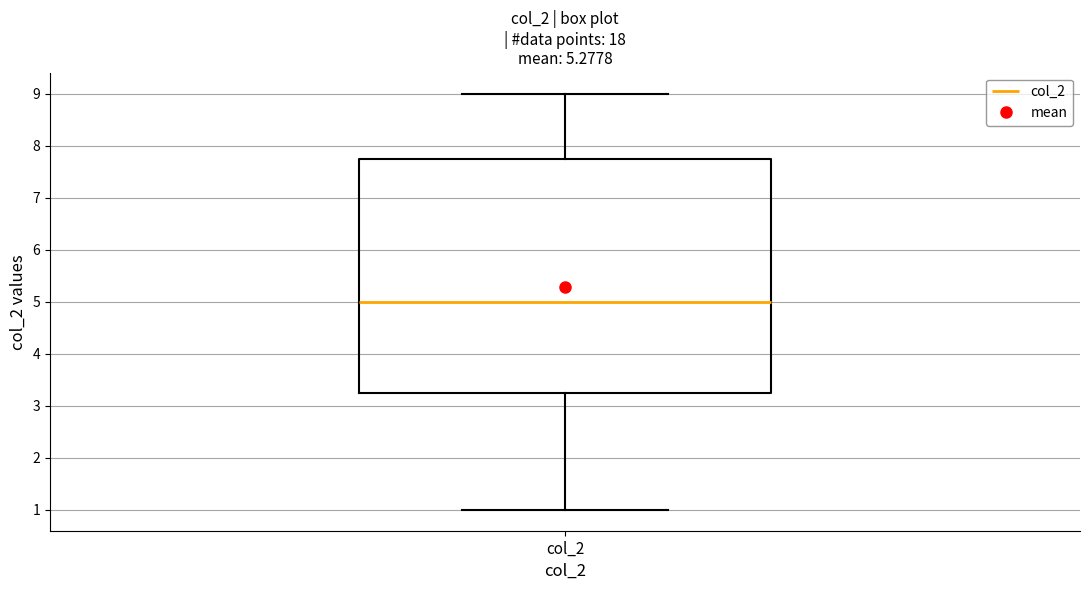

Read this box plot against the y-axis: the position of the median line, the range covered by the box, and the ends of both whiskers. The values are not printed on the chart, so give them approximately, as read against the axis.

median 5.0, box 3.3 to 7.8, whiskers 1.0 to 9.0